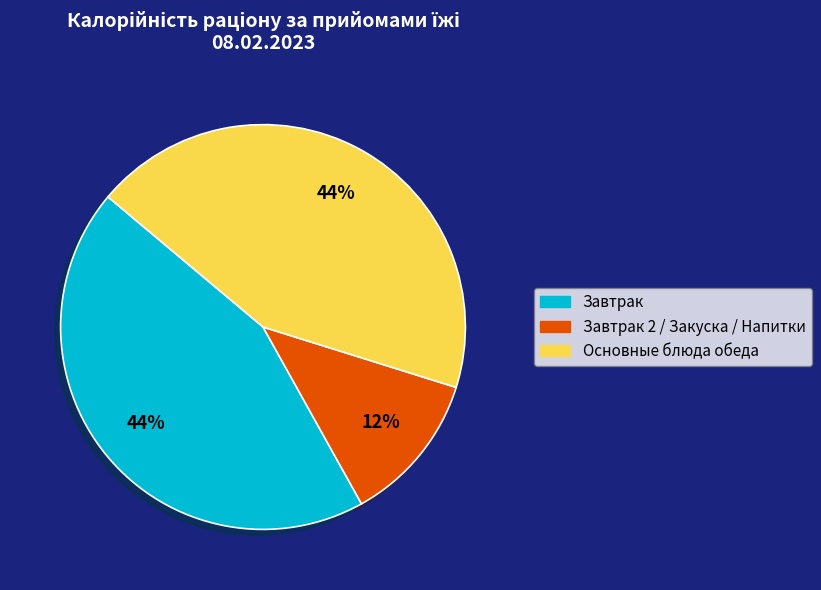

How many slices are in this pie chart?

3